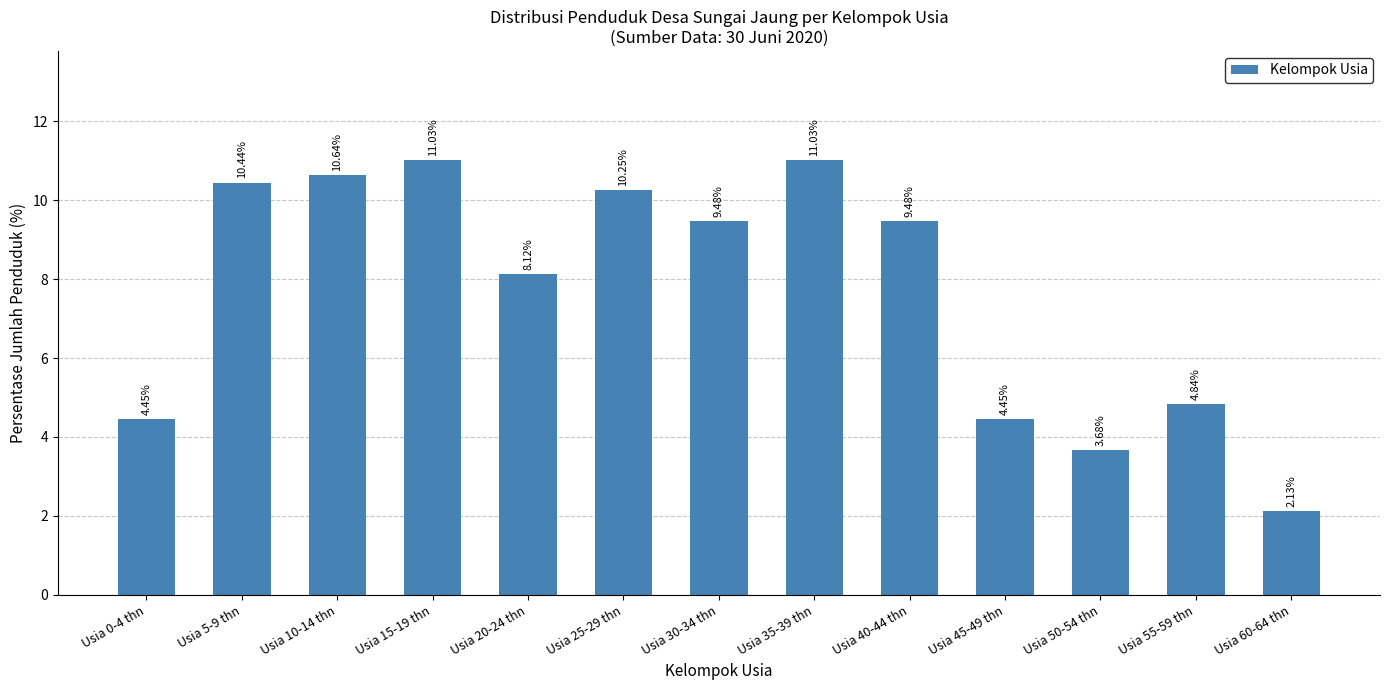

Where does the data first go above 9?

Usia 5-9 thn